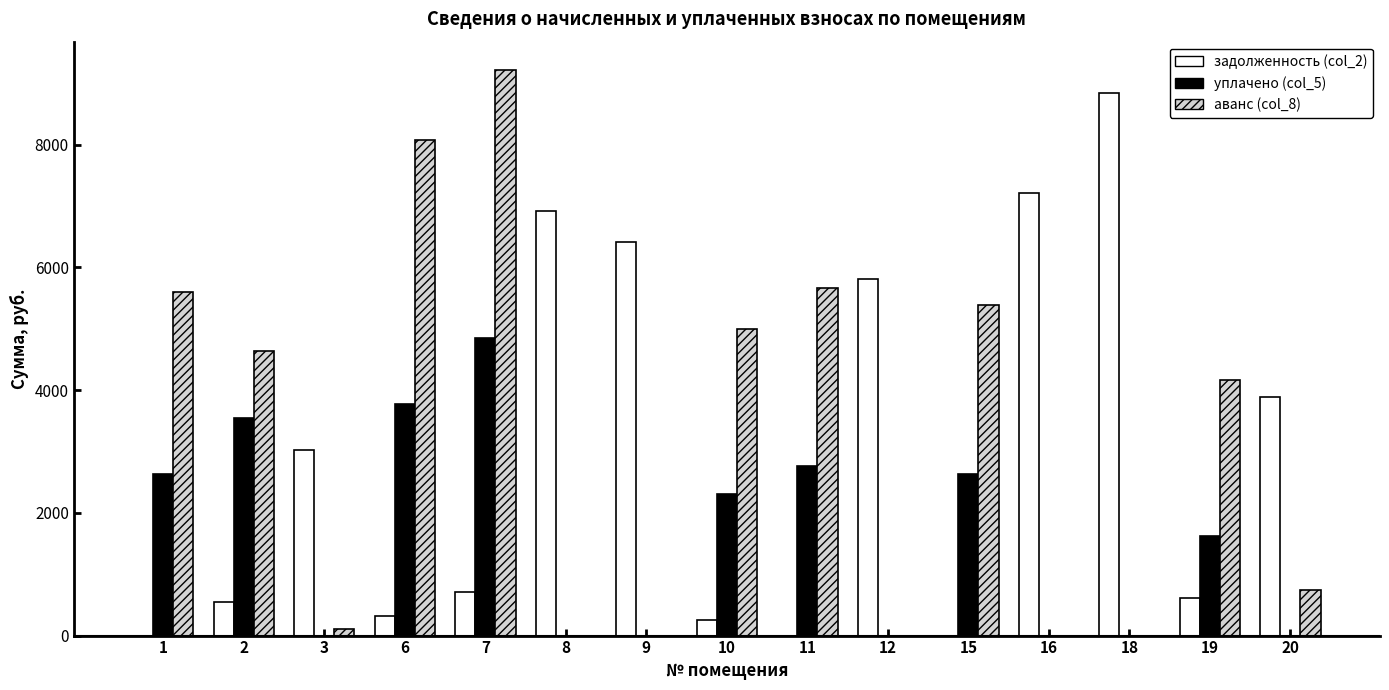

What are all the series names shown in the legend?

задолженность (col_2), уплачено (col_5), аванс (col_8)